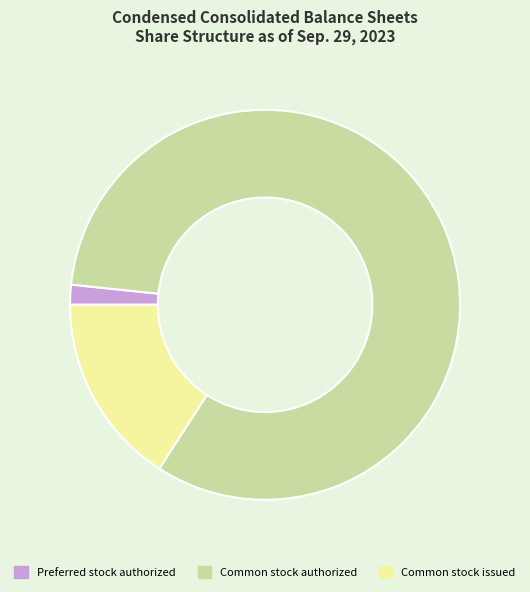

Is the sum of Common stock authorized and Common stock issued greater than half?

Yes